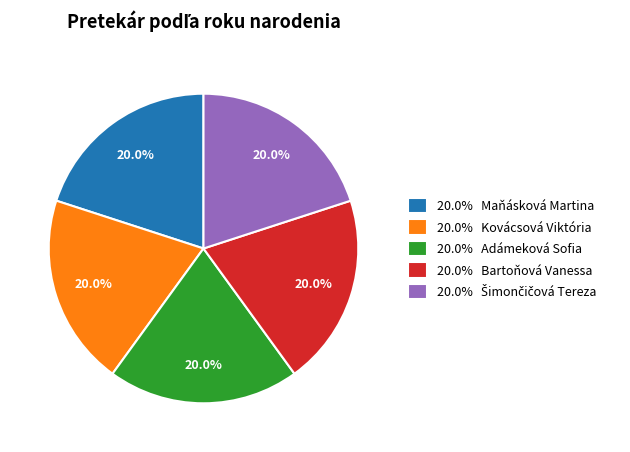

Is 20.0% Bartoňová Vanessa the majority of the pie?

No